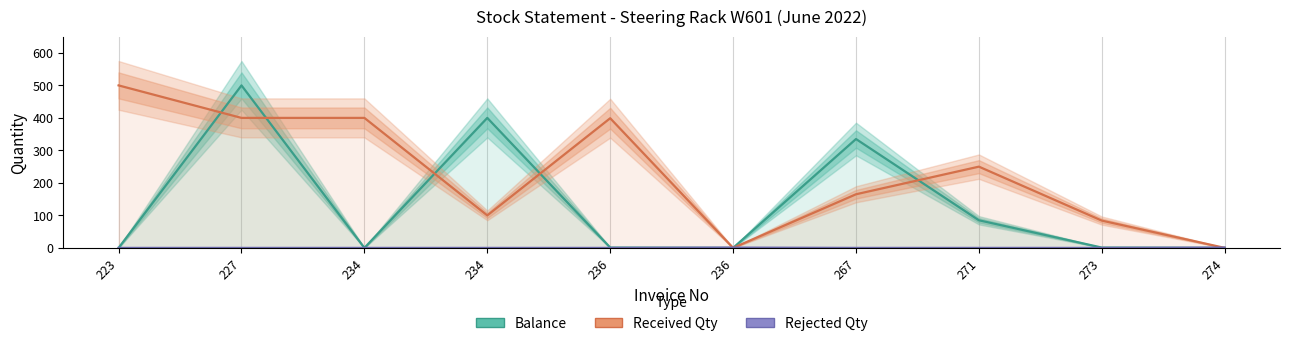

The value of Balance at 271 is 135. True or false?

False